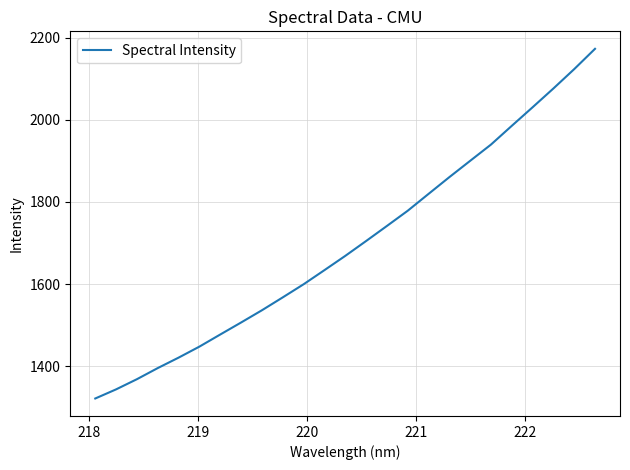

Does the chart display data point markers on the line(s)?

No